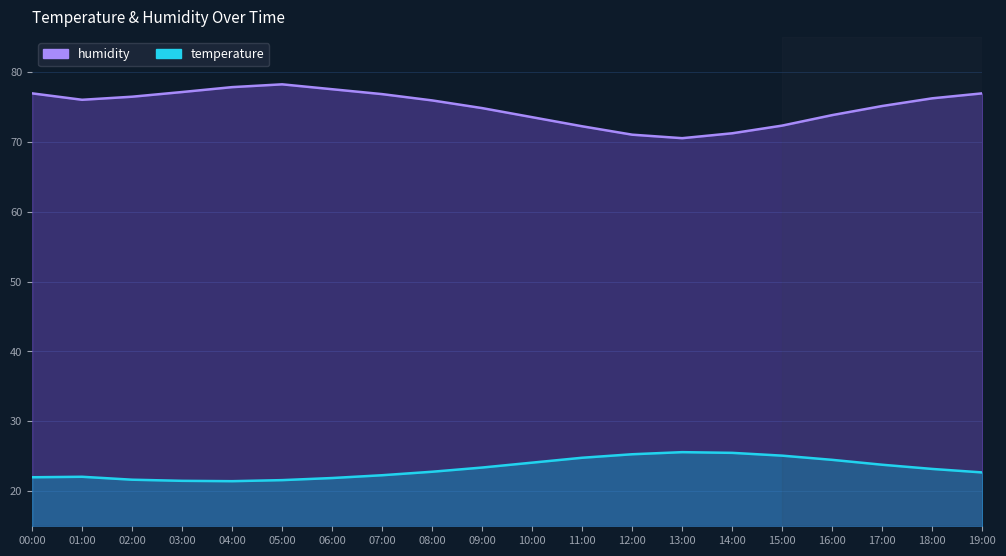

Which series has the widest spread of values?

humidity